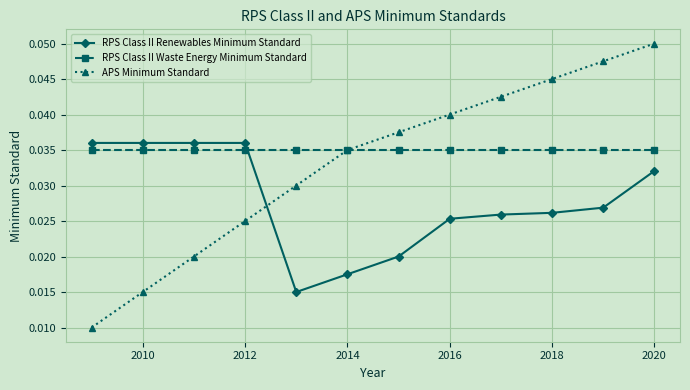

Which series has the largest total across all categories?

RPS Class II Waste Energy Minimum Standard